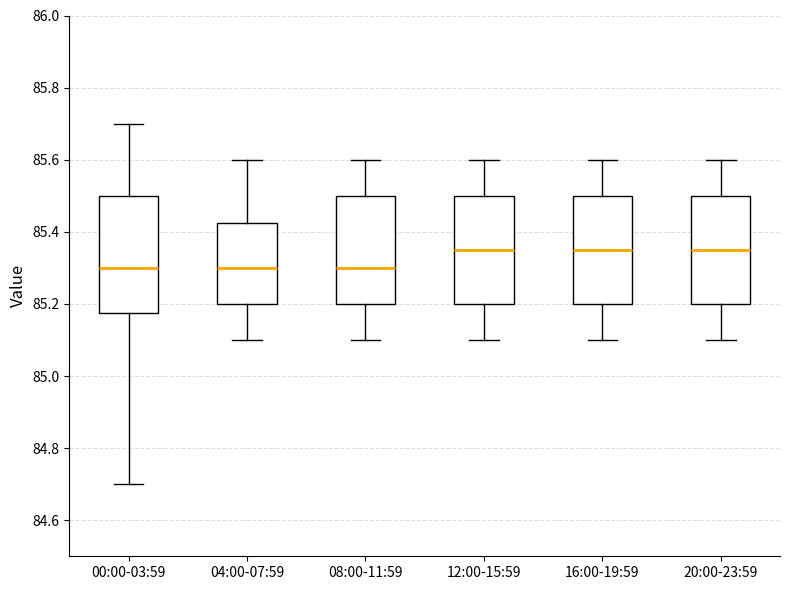

Reading left to right, read every box against the y-axis: the position of its median line, the range the box covers, and the ends of its whiskers. The values are not printed on the chart, so give them approximately, as read against the axis.

00:00-03:59: median 85.30, box 85.18 to 85.50, whiskers 84.70 to 85.70
04:00-07:59: median 85.30, box 85.20 to 85.42, whiskers 85.10 to 85.60
08:00-11:59: median 85.30, box 85.20 to 85.50, whiskers 85.10 to 85.60
12:00-15:59: median 85.36, box 85.20 to 85.50, whiskers 85.10 to 85.60
16:00-19:59: median 85.36, box 85.20 to 85.50, whiskers 85.10 to 85.60
20:00-23:59: median 85.36, box 85.20 to 85.50, whiskers 85.10 to 85.60